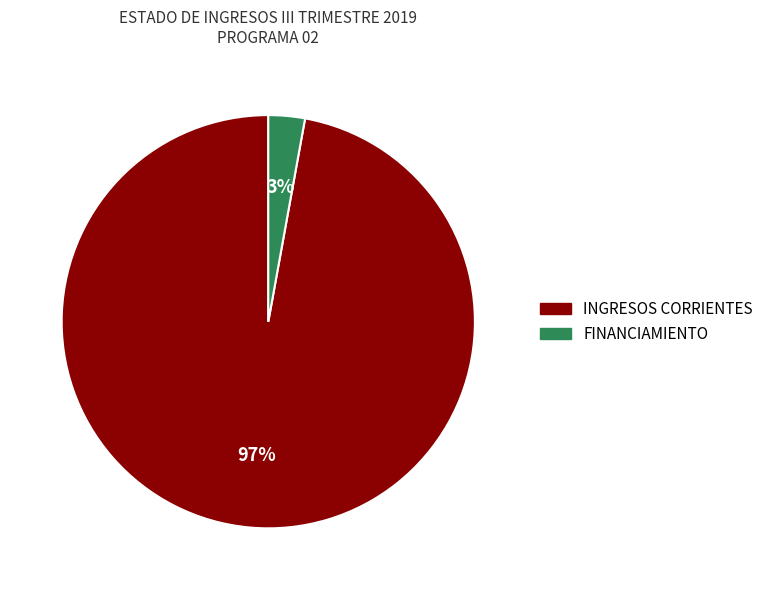

What percentage is the FINANCIAMIENTO slice, to the nearest percent?

3%